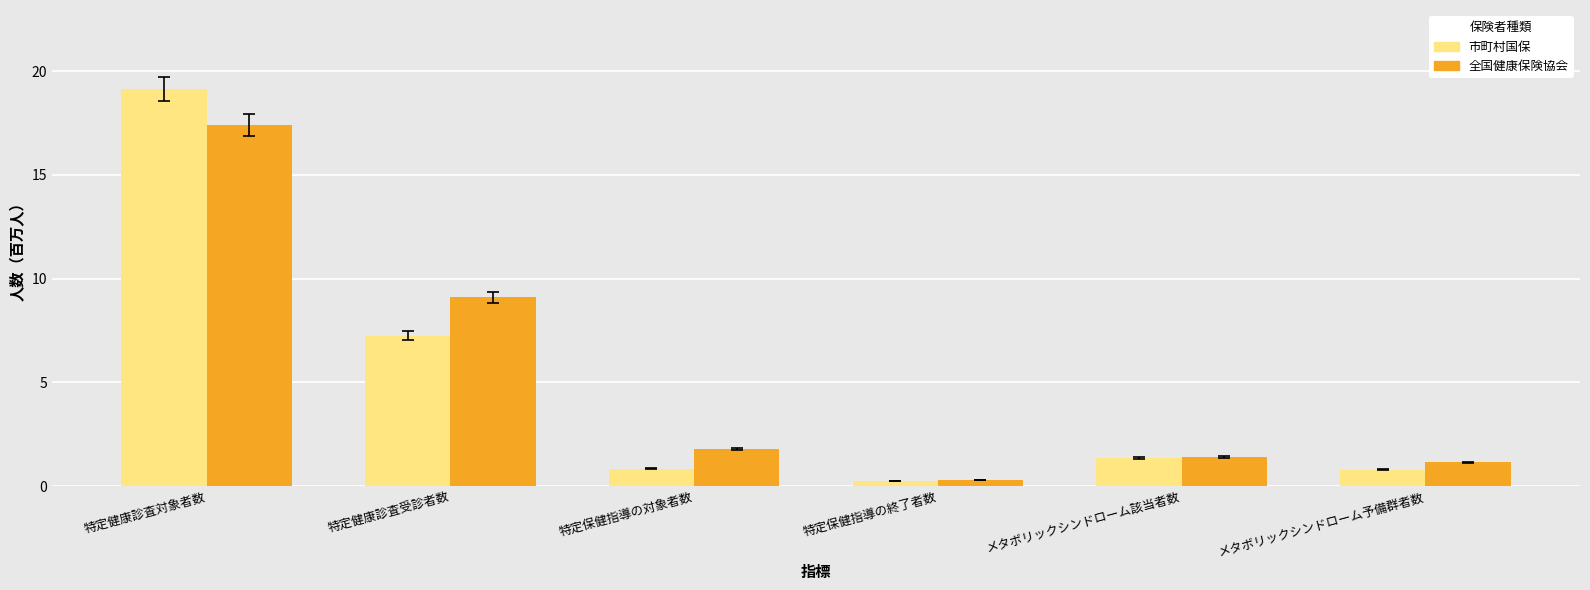

At which label is 市町村国保 closest to 9?

特定健康診査受診者数